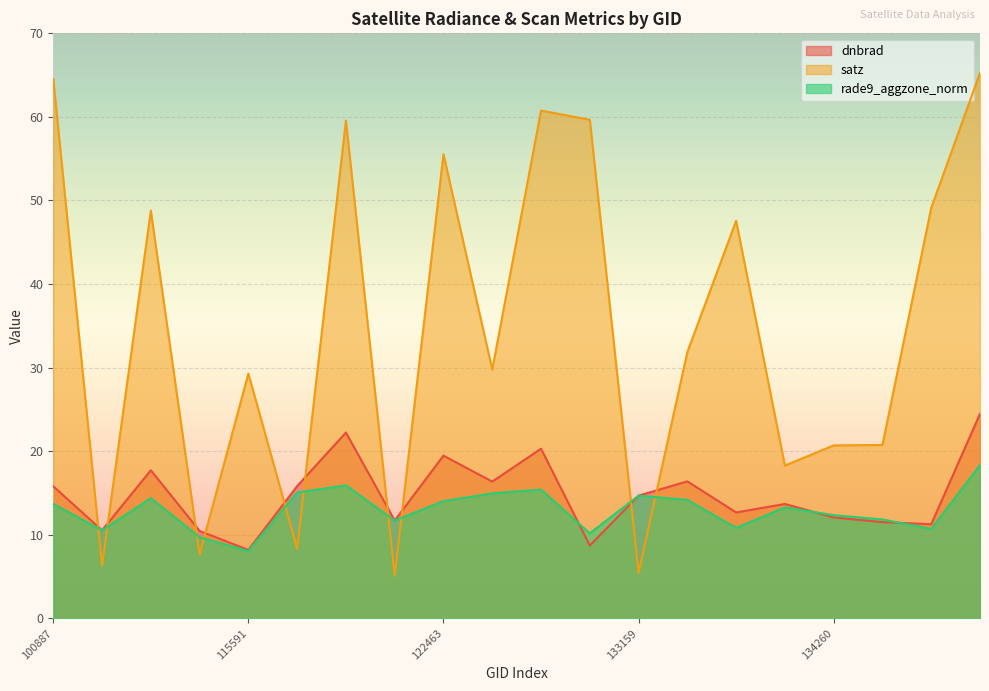

Where is the first local minimum for satz?

104431